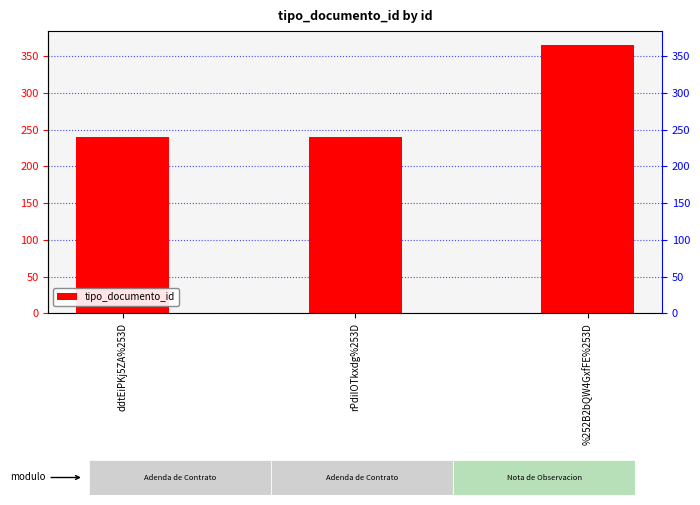

Is it true that the value at ddtEiPKj5ZA%253D is 97?

False